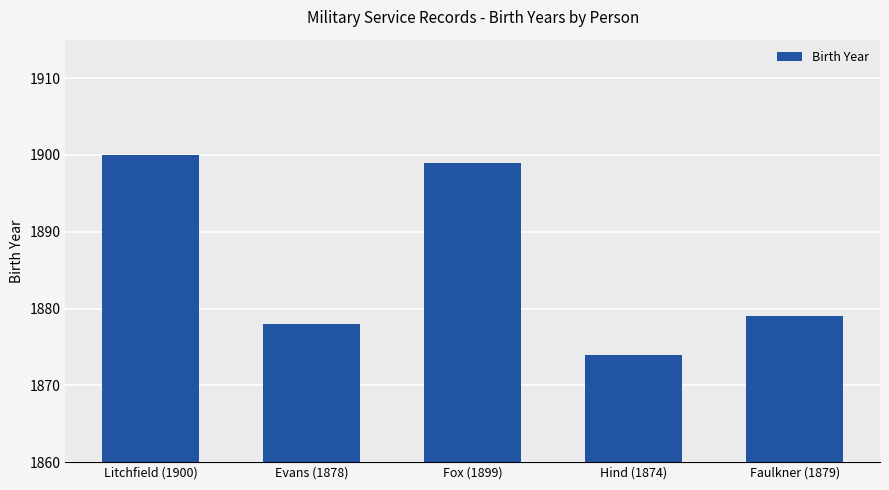

List the labels in order of value, largest first.

Litchfield (1900), Fox (1899), Faulkner (1879), Evans (1878), Hind (1874)